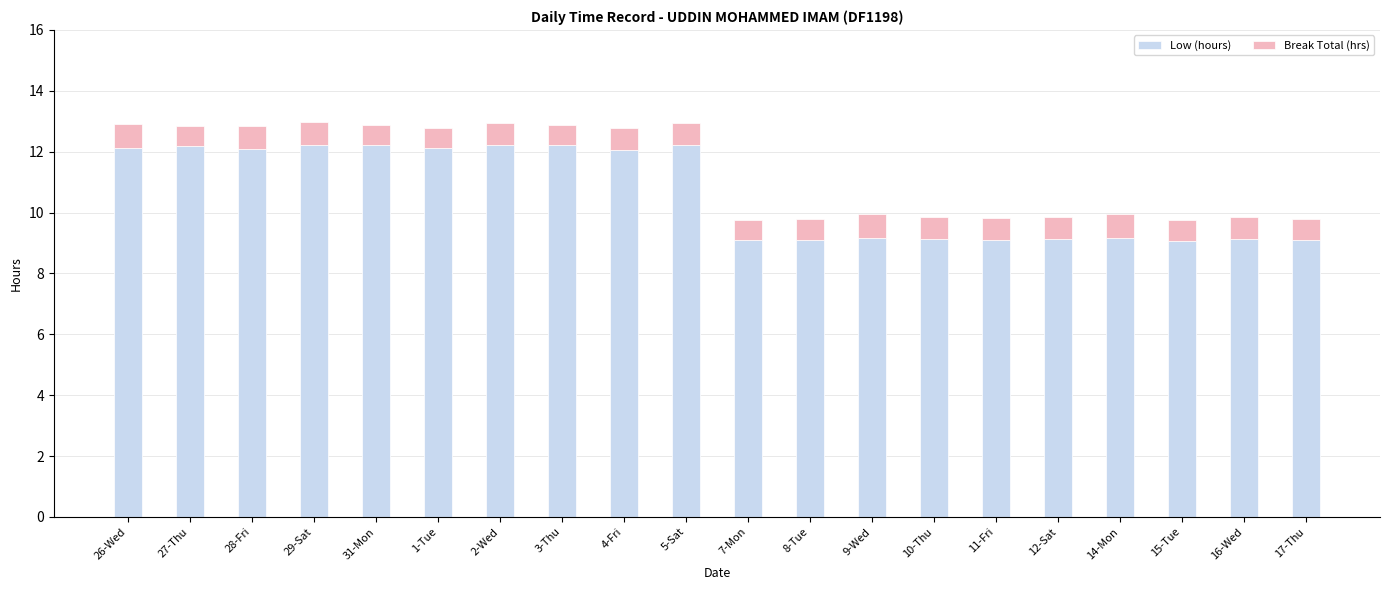

What is the minimum value for Low (hours)?

9.1